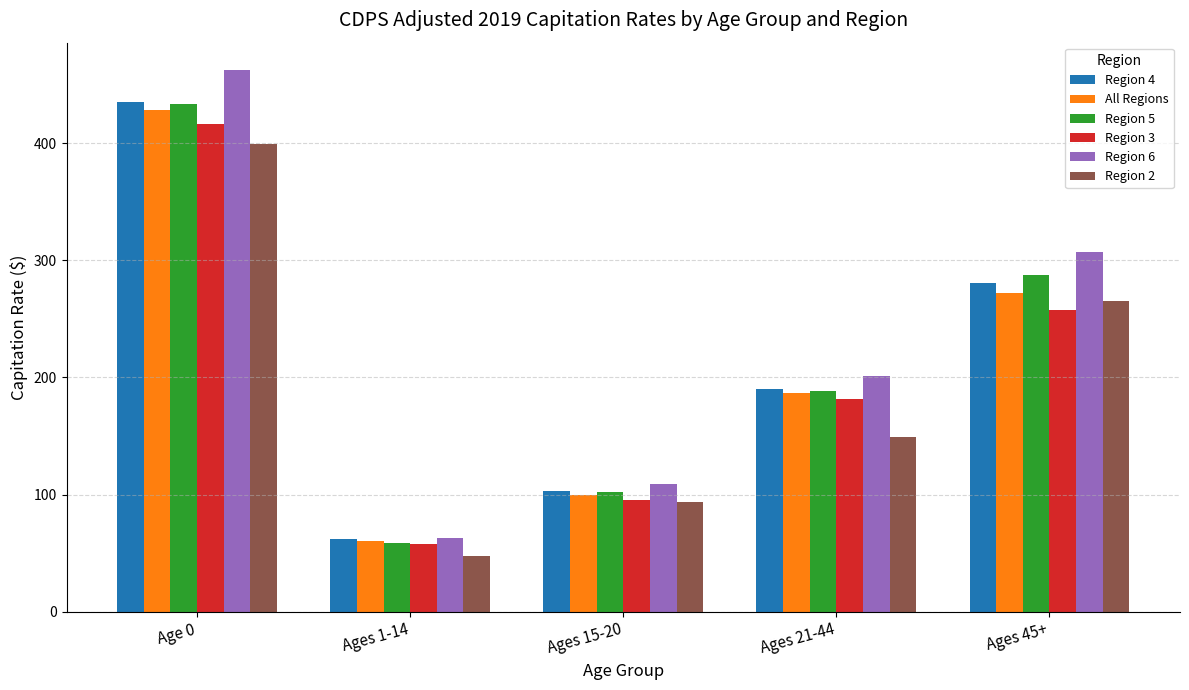

What value does the Region 3 series have at Ages 45+?

257.5